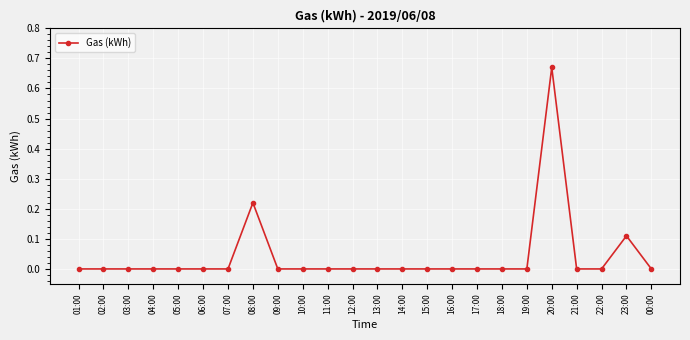

Which has a higher value, 20:00 or 01:00?

20:00